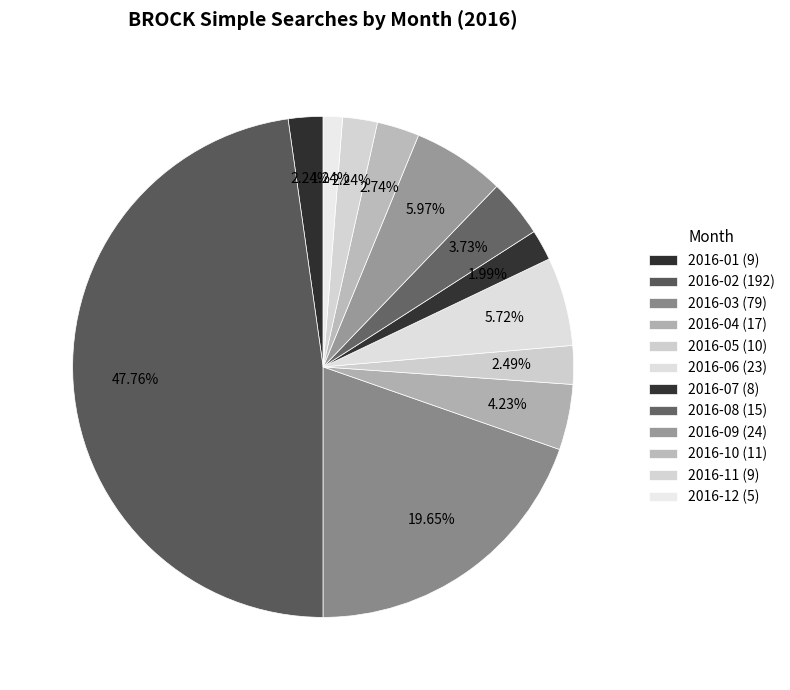

Is it true that 2016-09 is 6% of the pie?

True